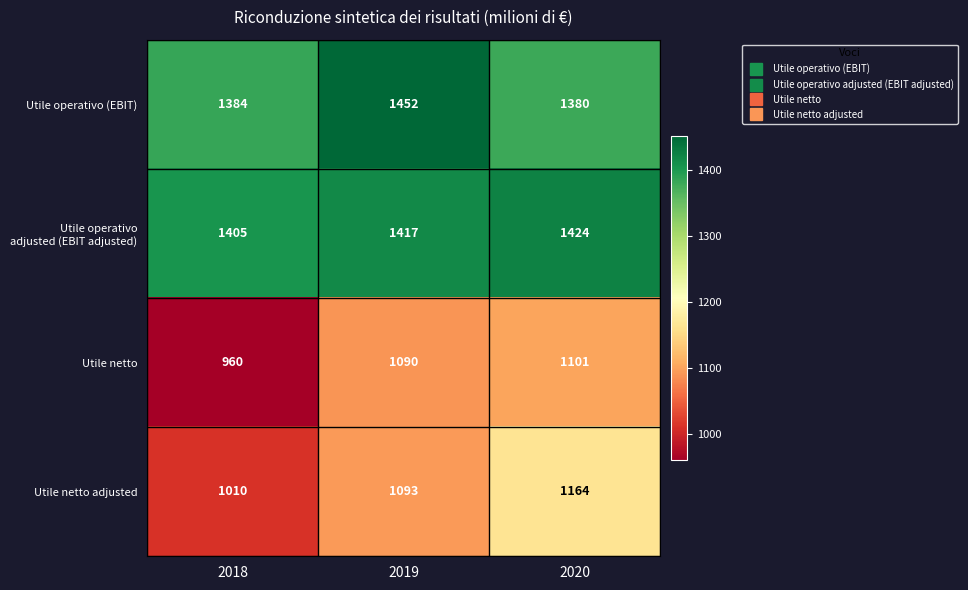

What is the sum of all Utile operativo (EBIT) values?

4216